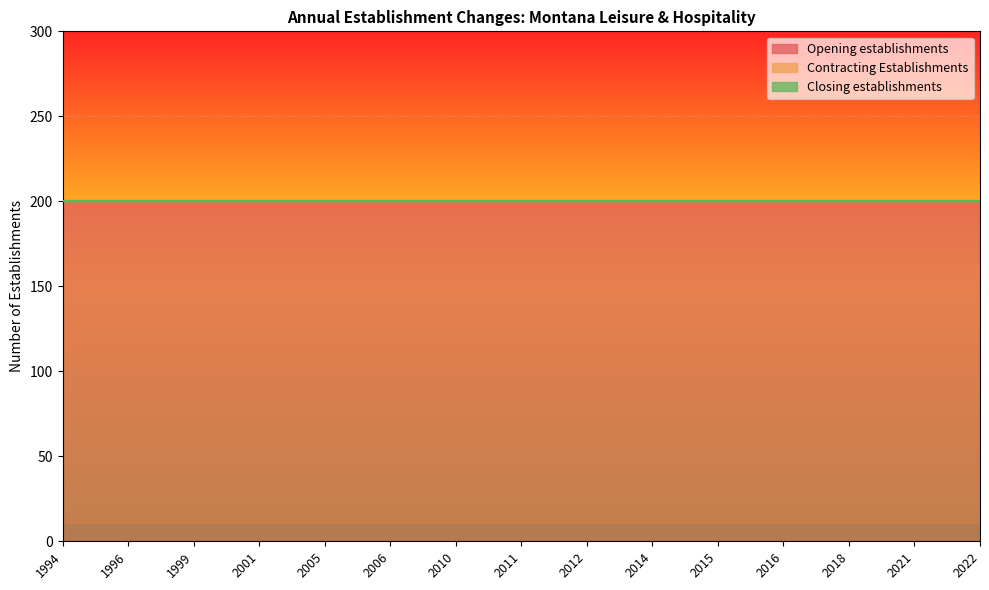

At 2015, list the series in order from largest to smallest.

Opening establishments, Contracting Establishments, Closing establishments